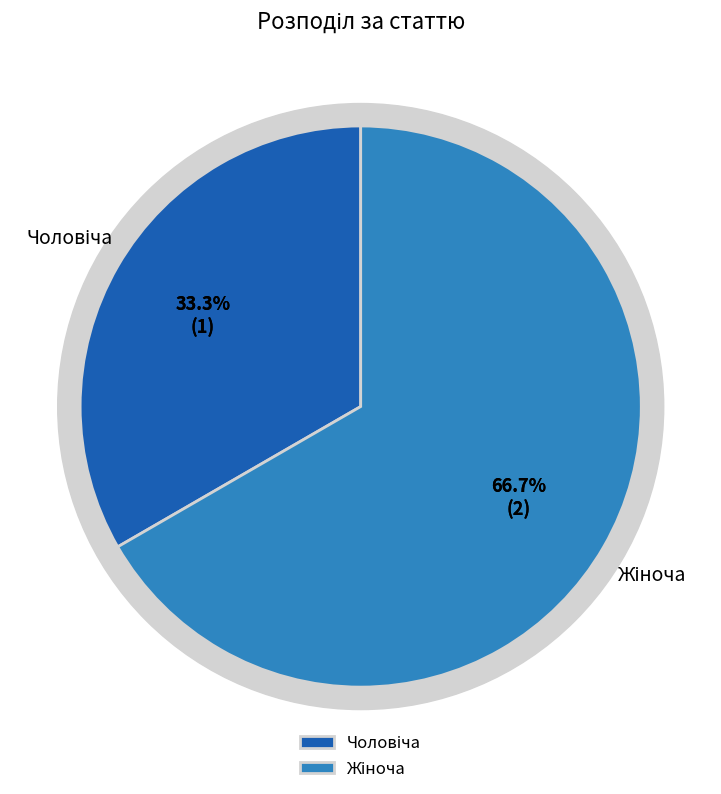

To the nearest percent, what is the average slice percentage?

50%